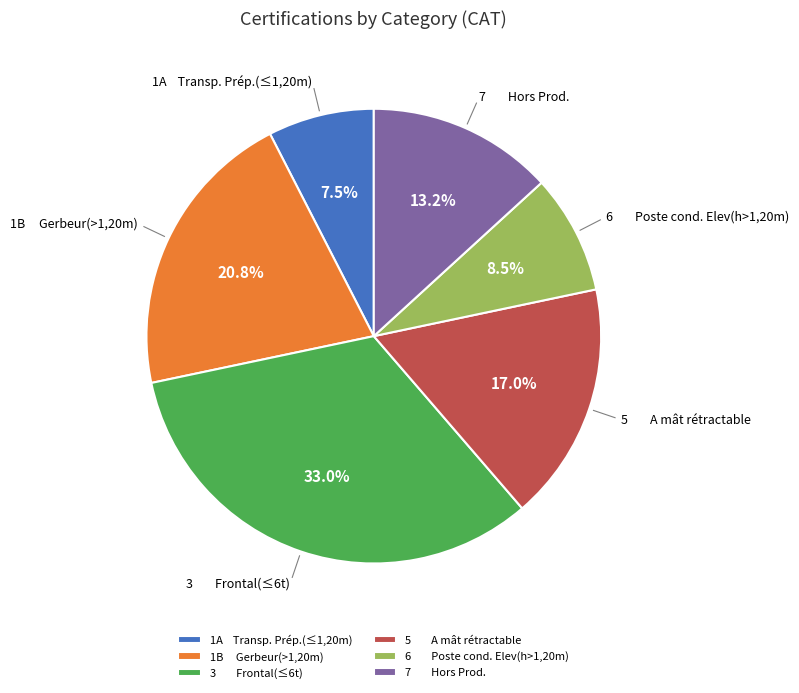

Between 1A Transp. Prép.(≤1,20m) and 7 Hors Prod., which is larger?

7 Hors Prod.